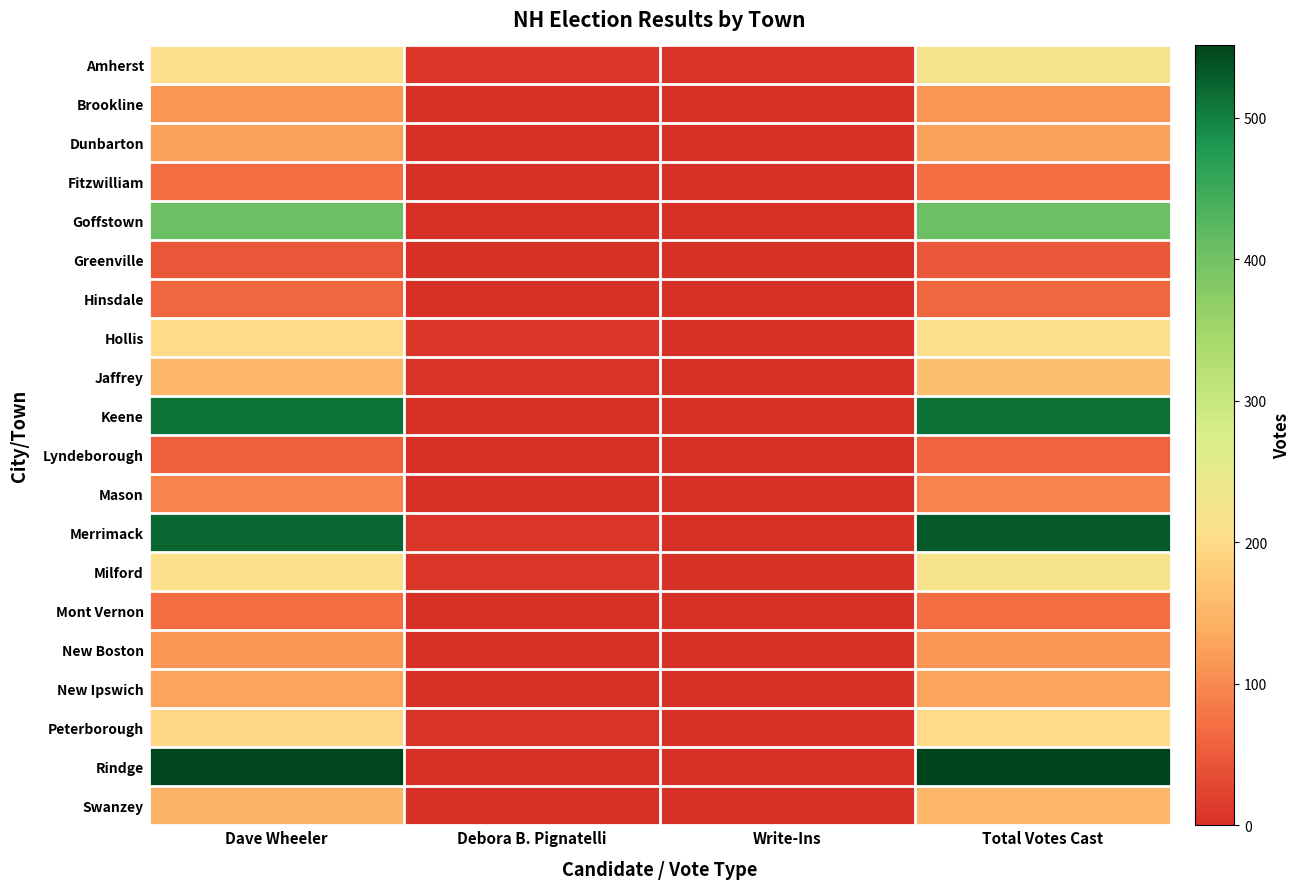

Which series has the largest total across all categories?

Rindge